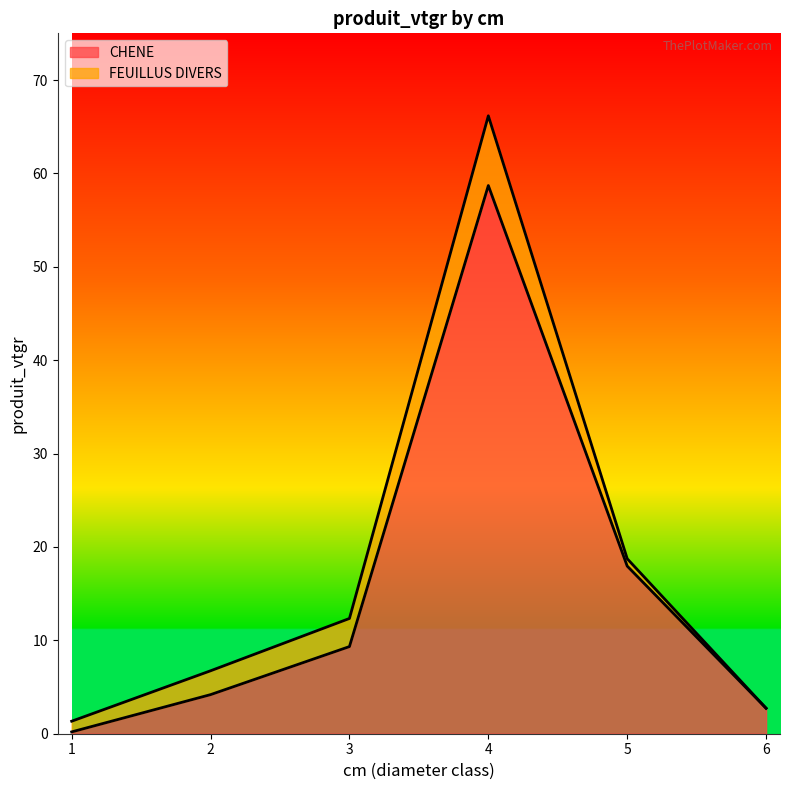

List the labels in order of value, largest first.

4, 5, 3, 2, 6, 1